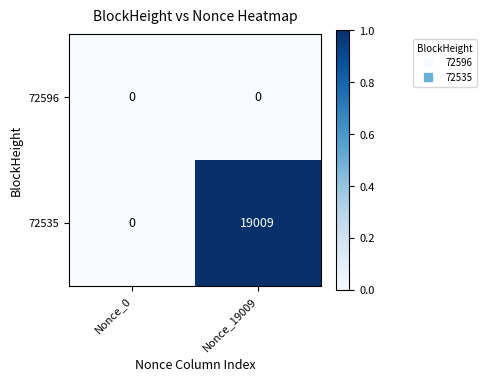

Which series has the largest total across all categories?

72535